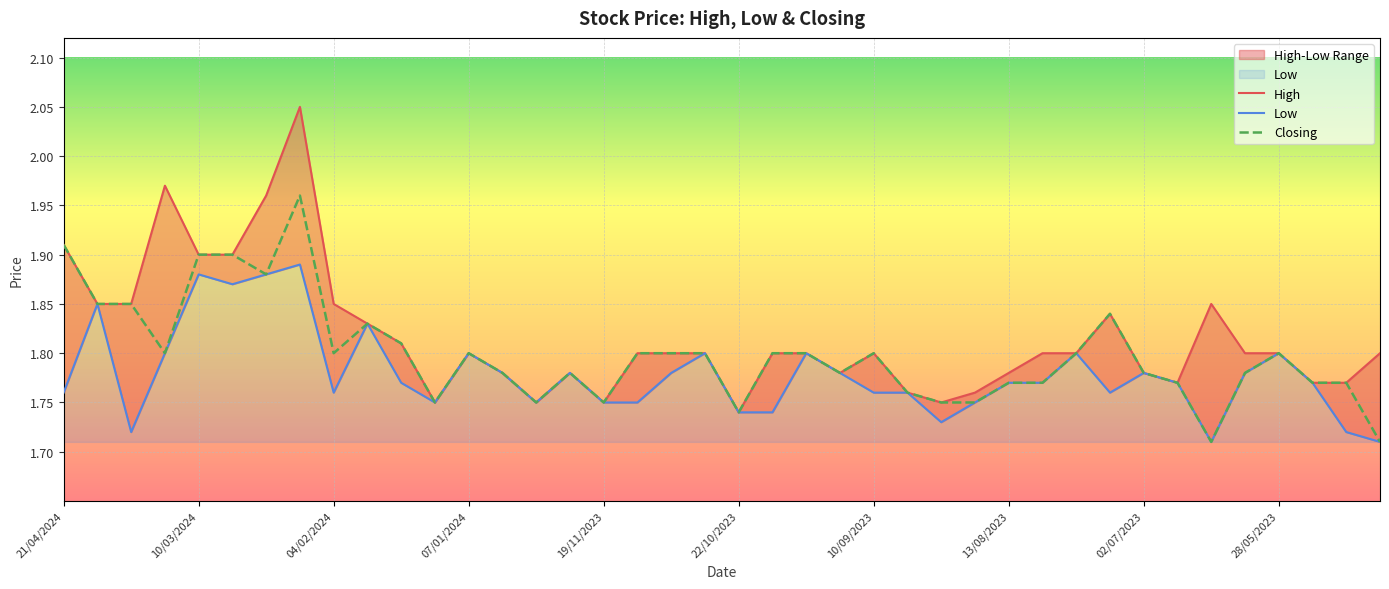

The Low series shows 1.8 at 28/05/2023. True or false?

True